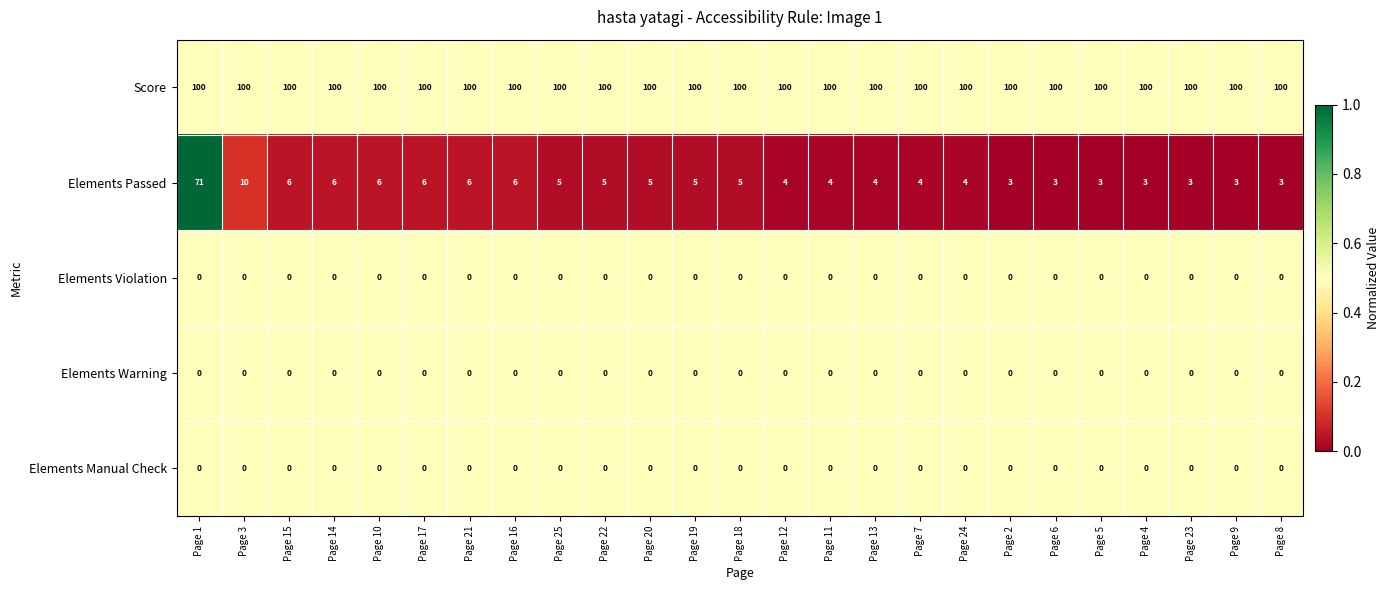

Between Page 15 and Page 8, which series saw the biggest shift?

Elements Passed